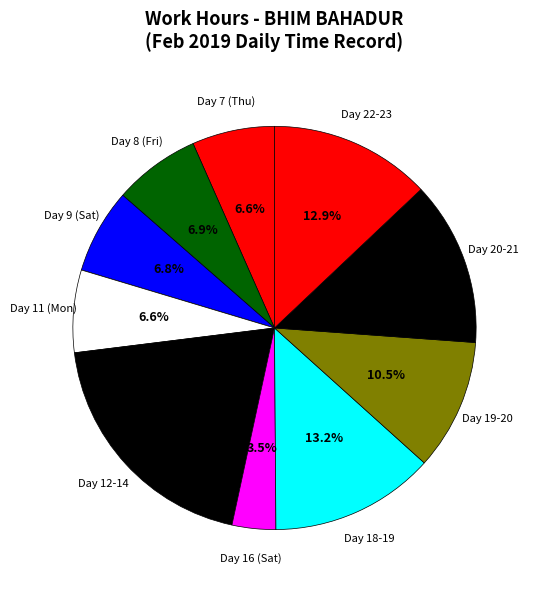

Count the number of slices in the pie.

10